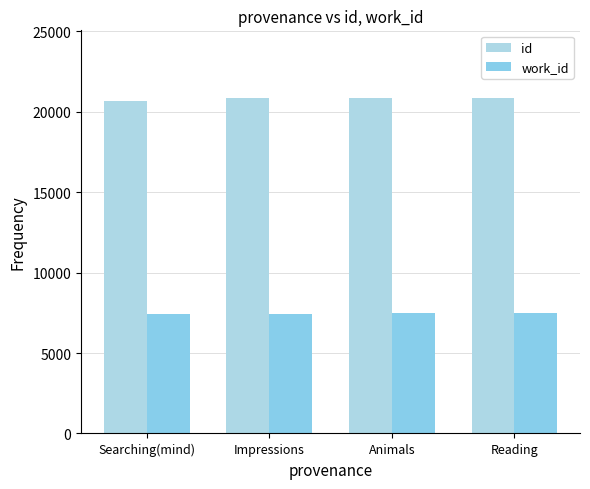

Count the number of categories in the chart.

4